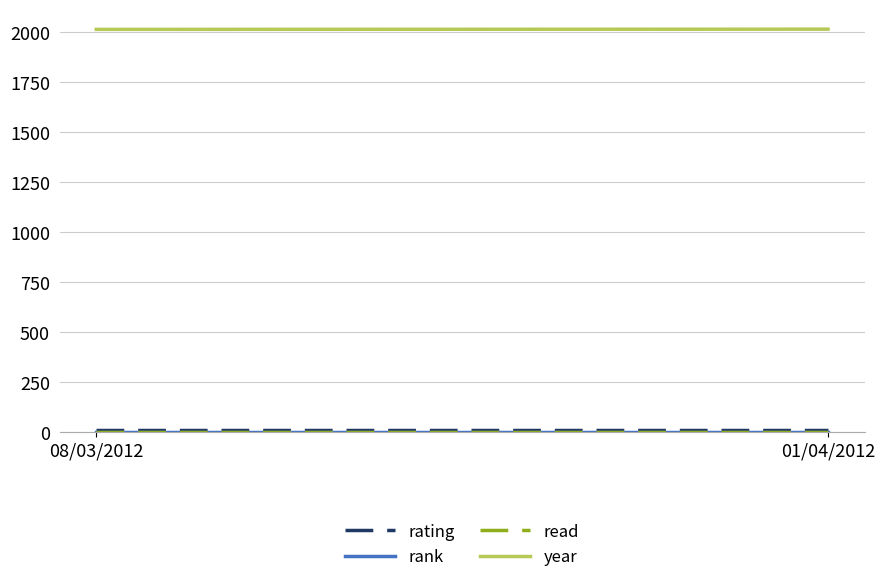

What are all the series names shown in the legend?

rating, rank, read, year